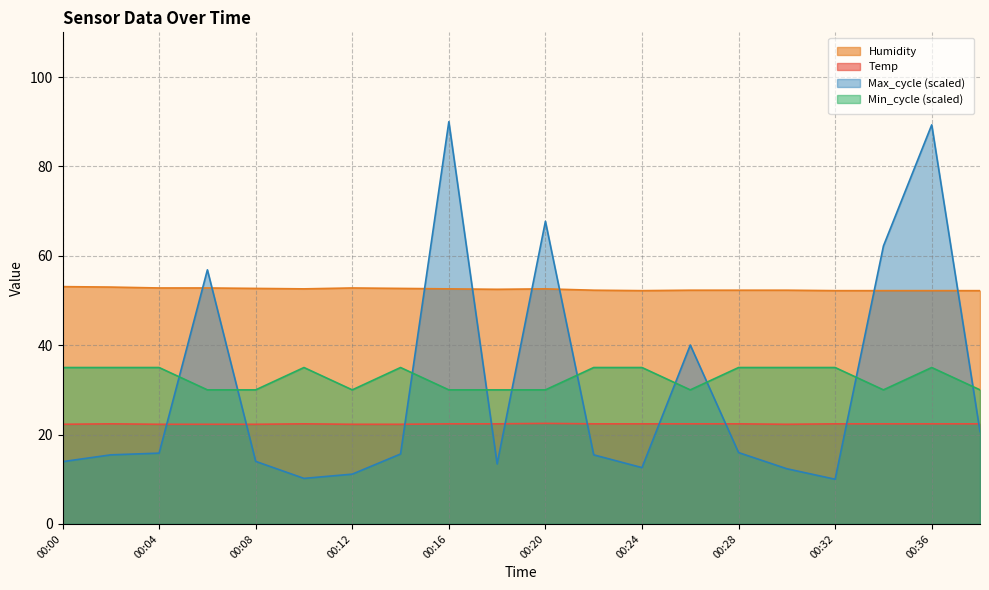

Does the chart display data point markers on the line(s)?

No